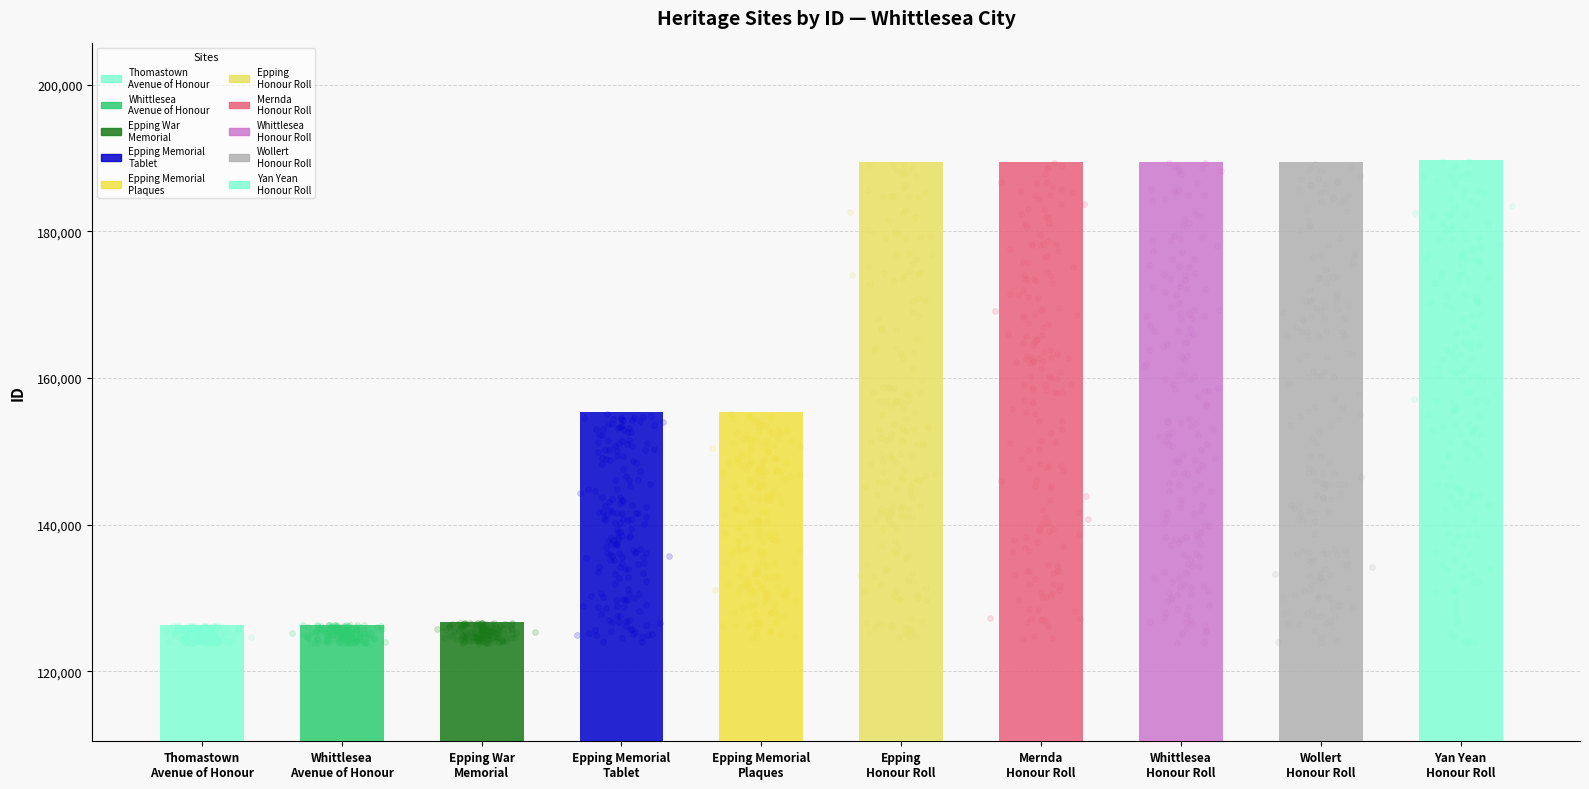

Approximately how many times larger is the value at Thomastown
Avenue of Honour compared to Whittlesea
Avenue of Honour?

1.0